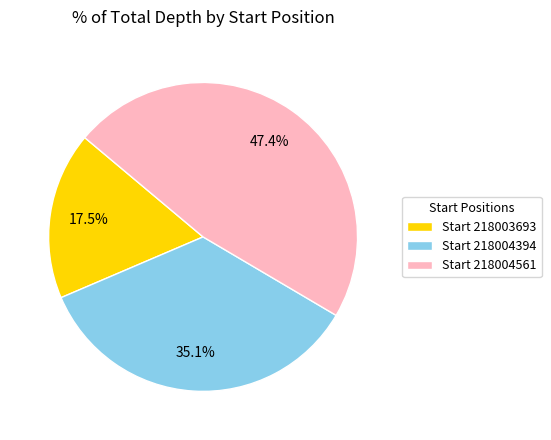

What percentage is NOT represented by Start 218003693?

82.5%